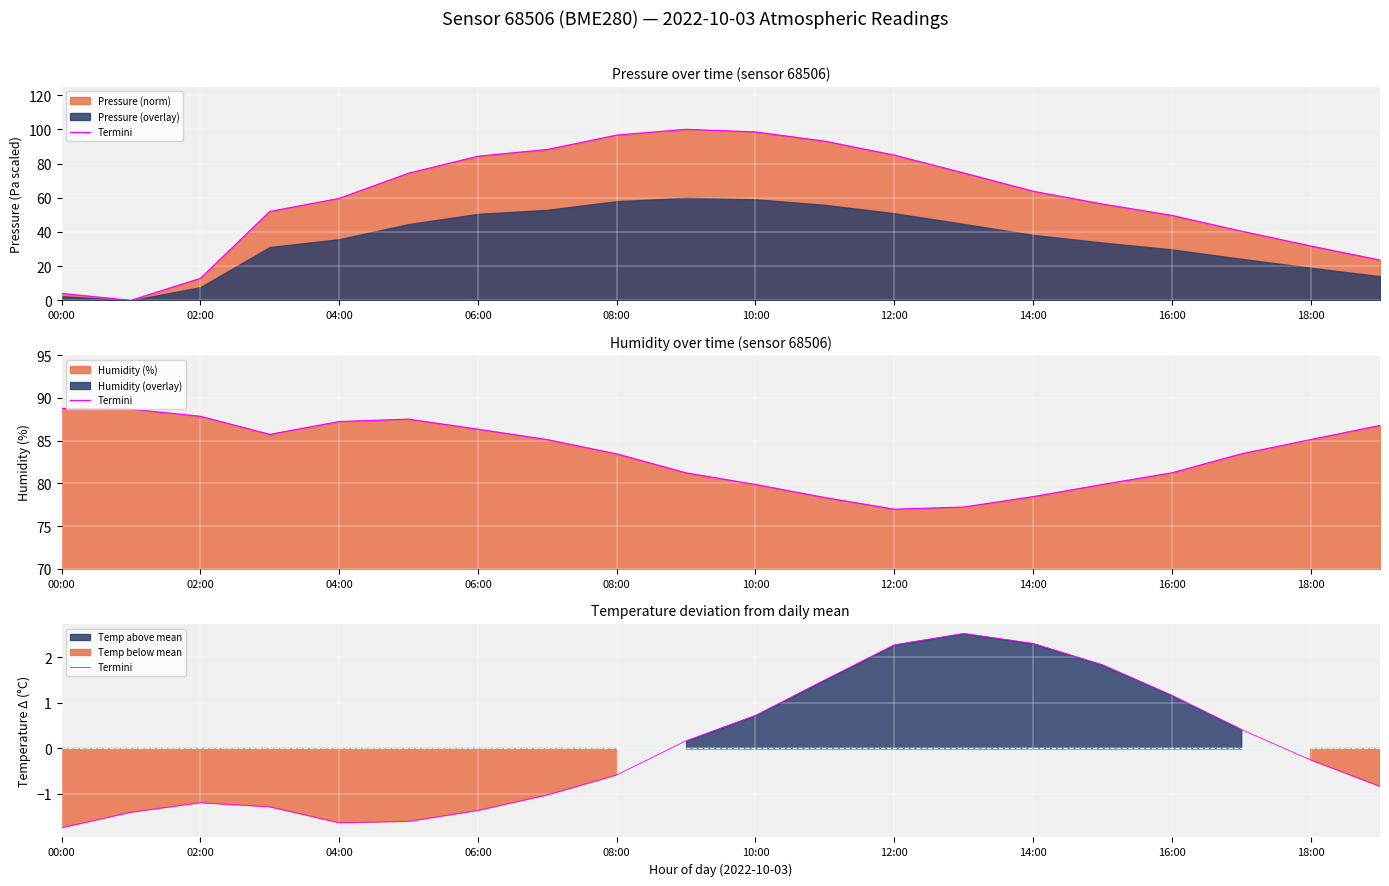

At which label is the value closest to 0?

18:00